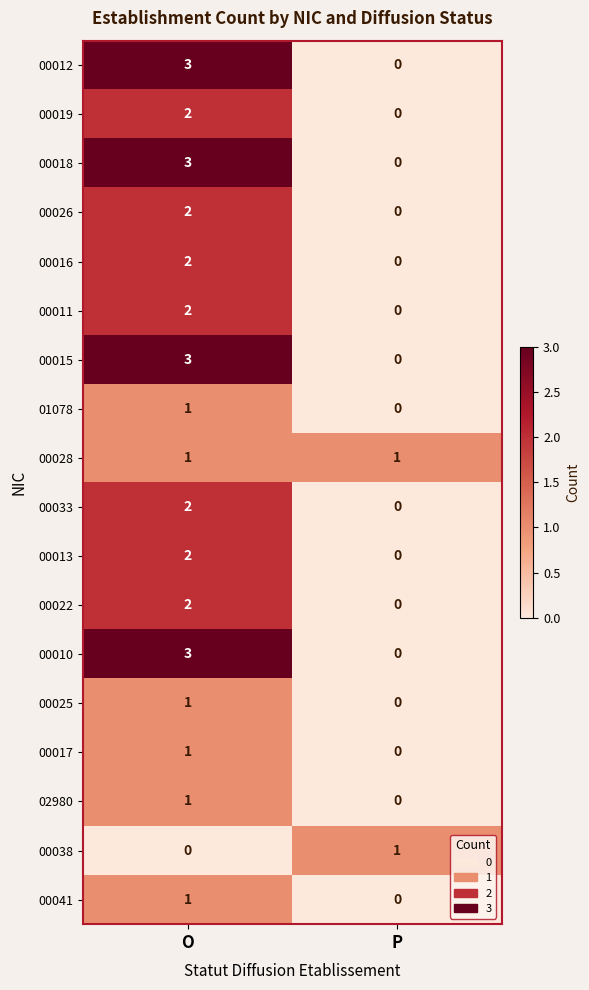

What is the maximum value shown in the chart?

3